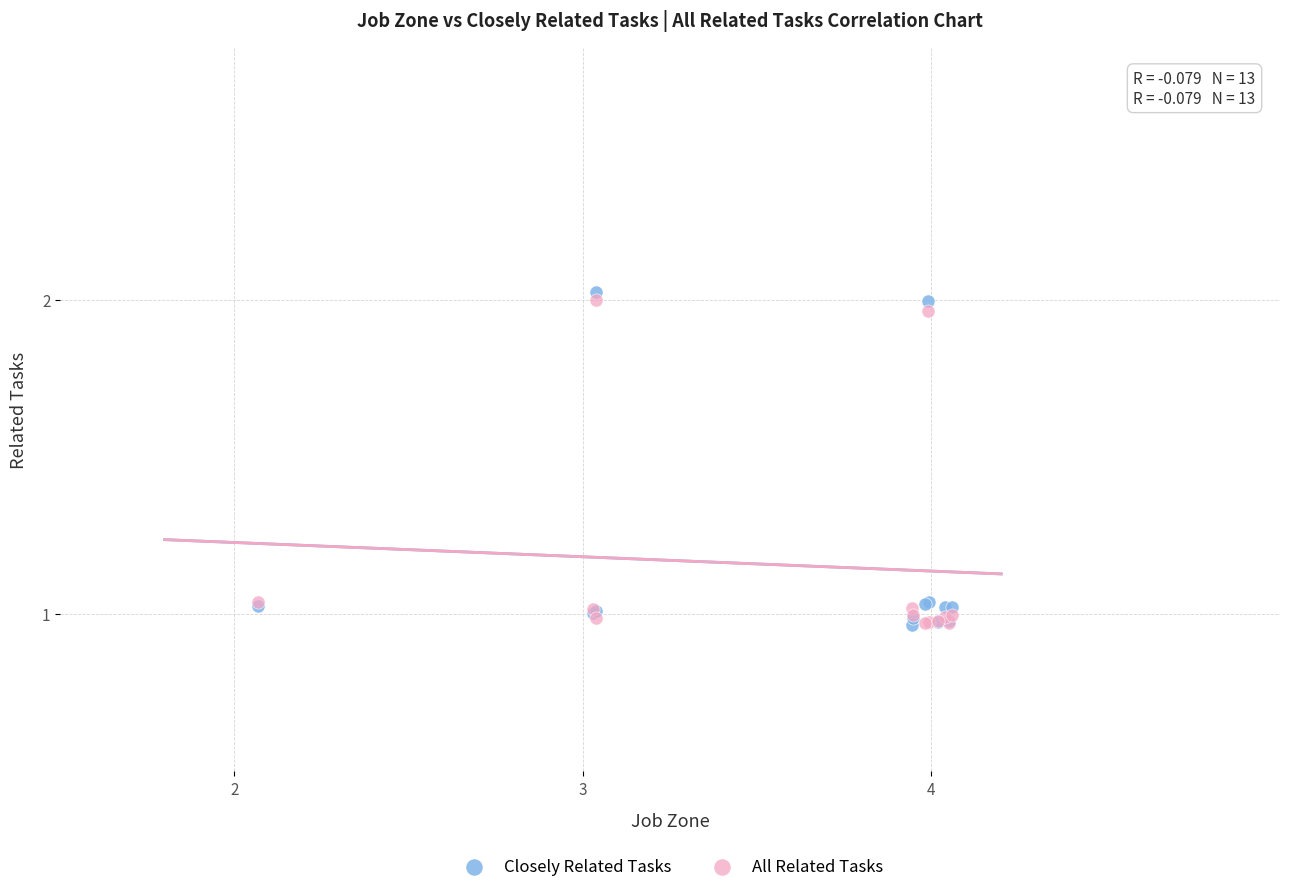

What are all the series names shown in the legend?

Closely Related Tasks, All Related Tasks